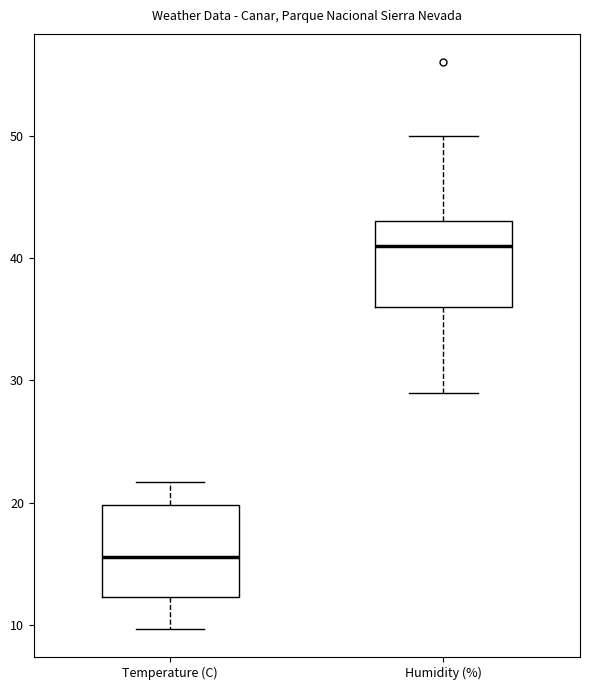

Which box's median line is the highest?

Humidity (%)